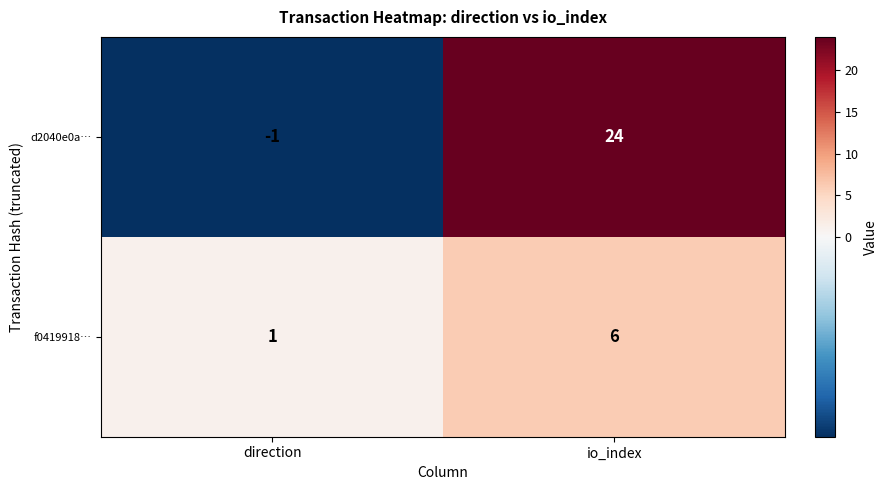

At which label is f0419918… closest to 3?

direction